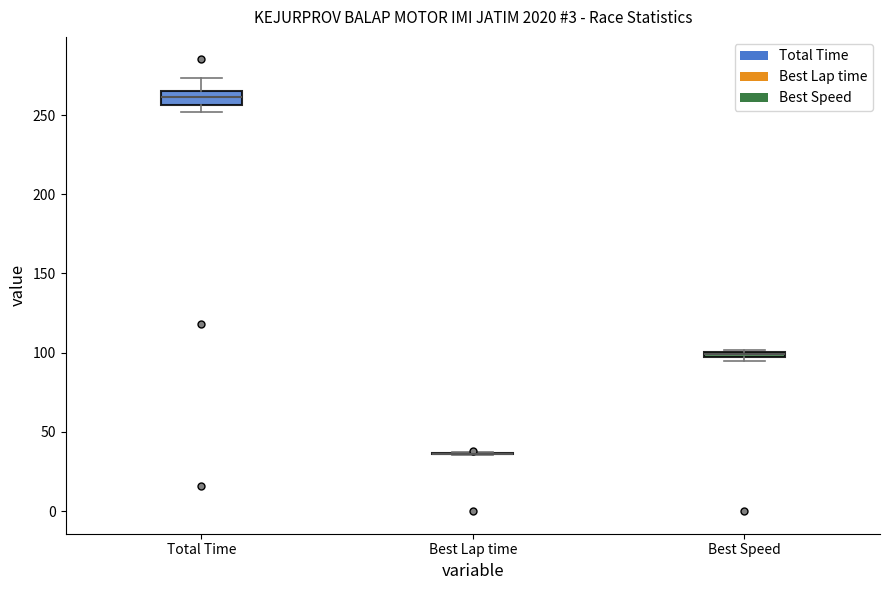

Where does the upper whisker of the box for Total Time end on the y-axis? The values are not printed on the chart, so give them approximately, as read against the axis.

275